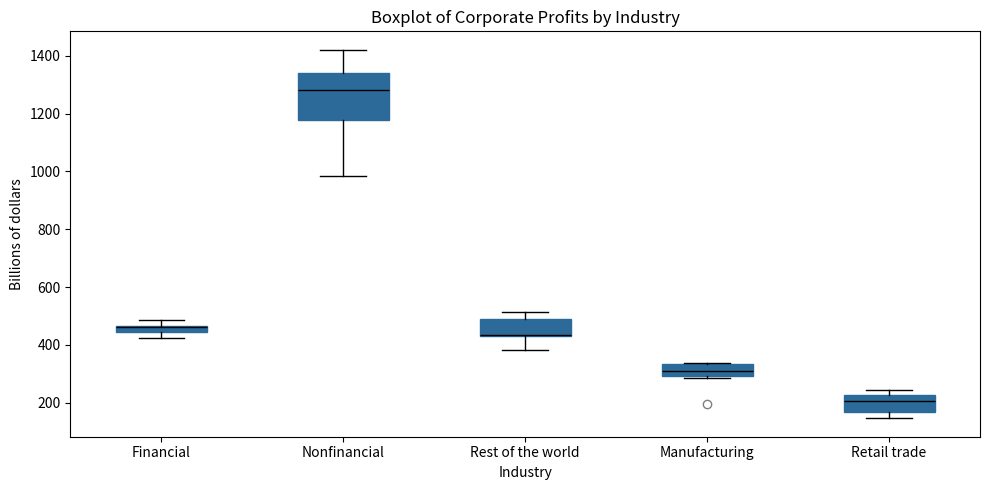

Which box is the tallest, from its lower edge to its upper edge?

Nonfinancial